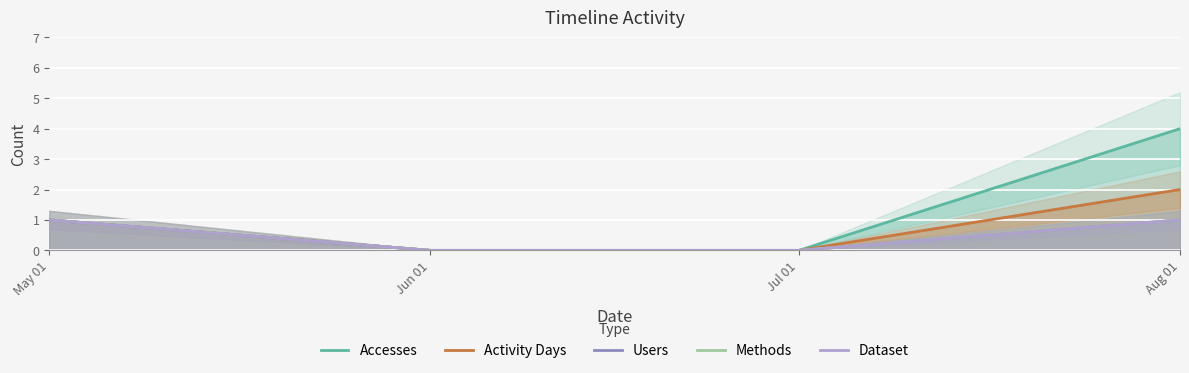

What is the sum of the Activity Days values at Aug 01 and Jun 01?

2